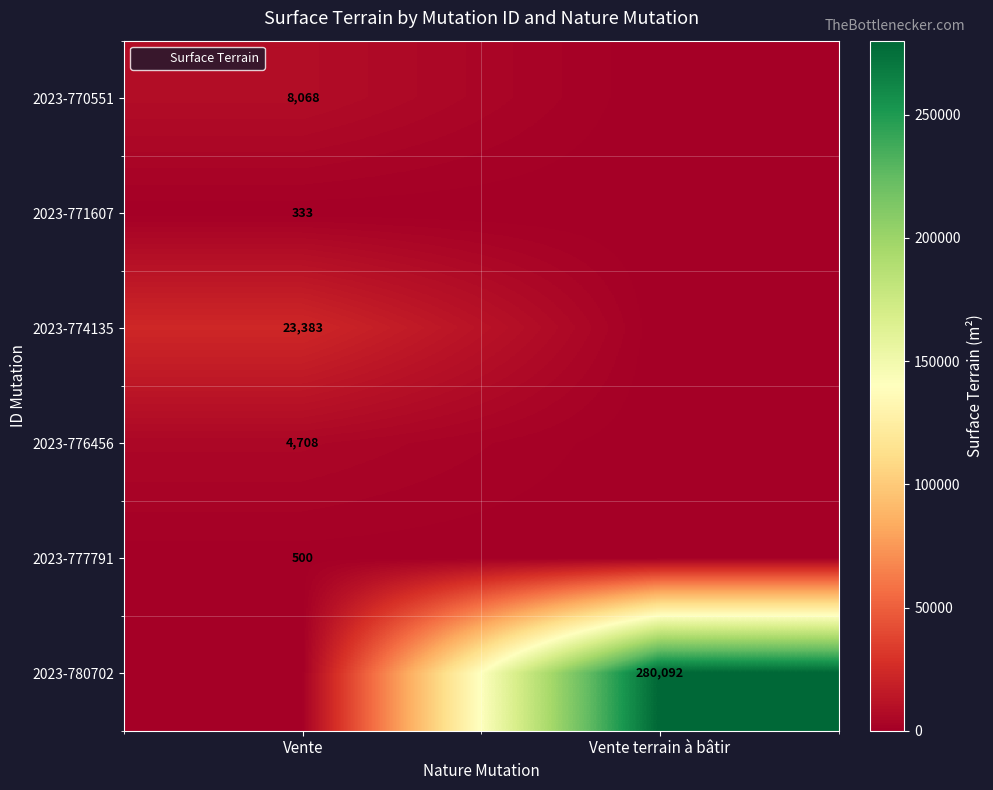

How many distinct data groups are displayed?

6